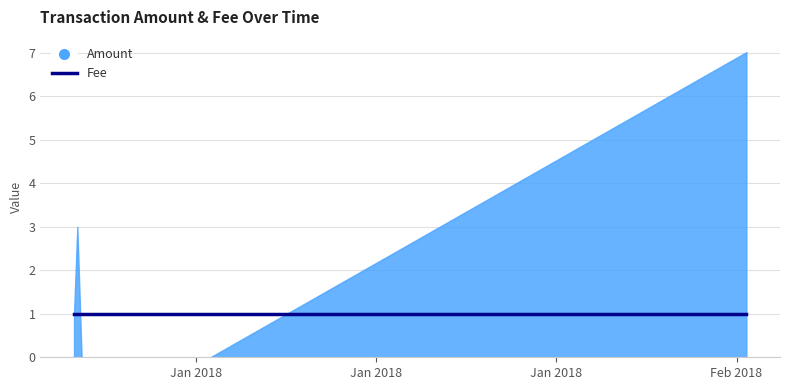

What is the difference between the Amount values at 2018-01-11 06:00:26 and 2018-02-06 09:11:07?

6.0